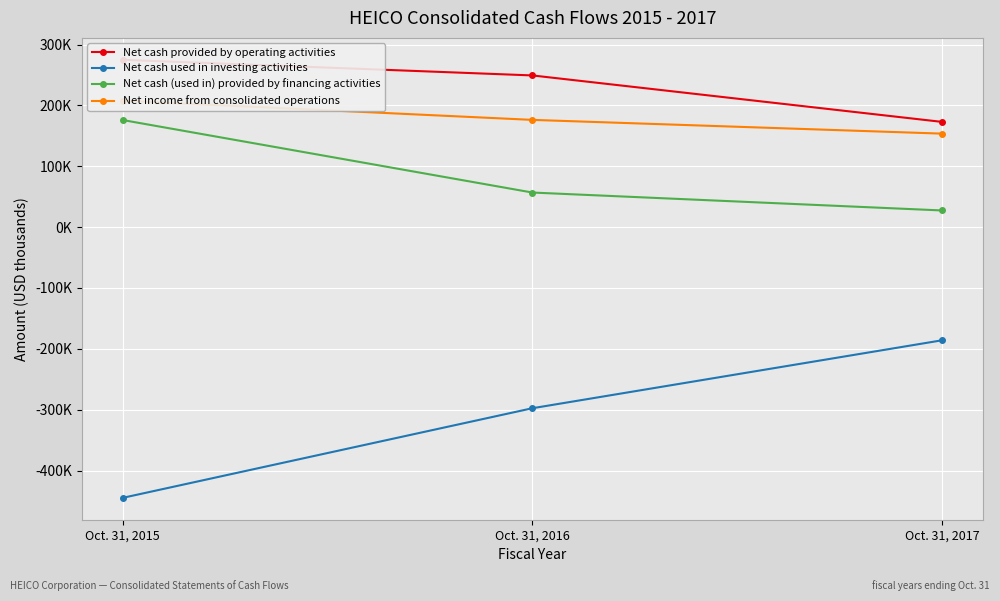

What is the total value across all series at Oct. 31, 2016?

184490